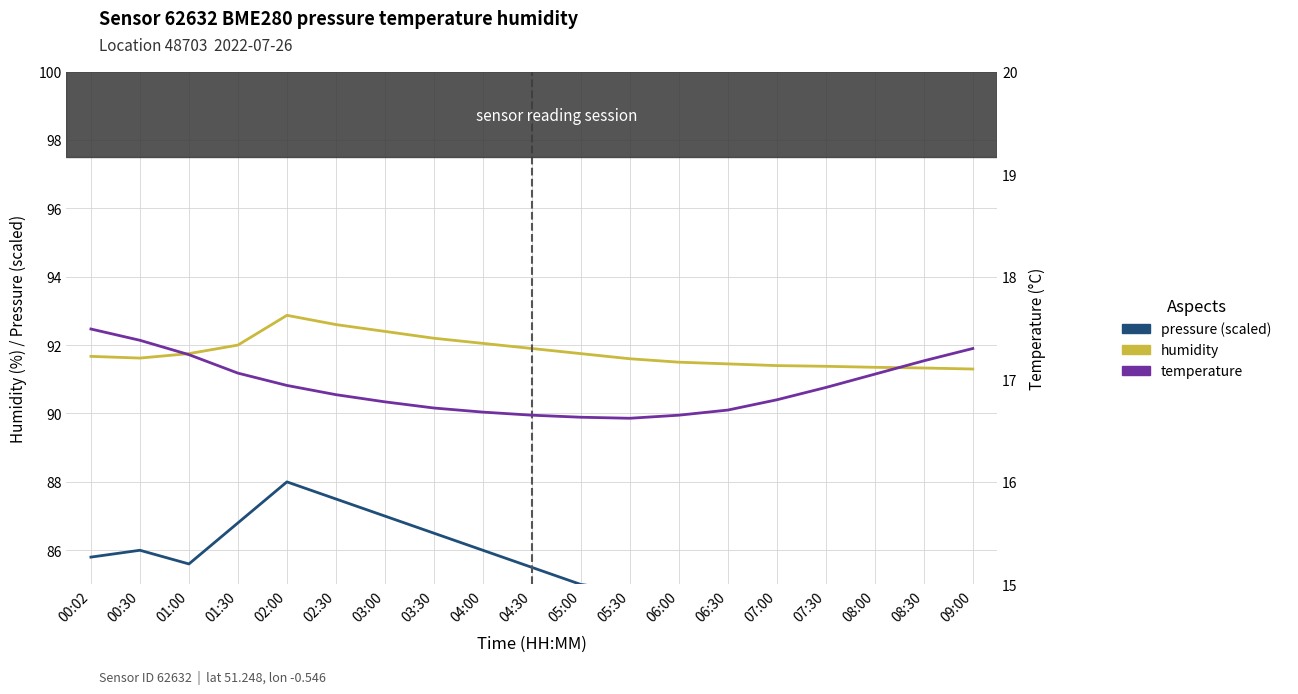

What is the value of the pressure (scaled) point at the 6th from the left?

87.5